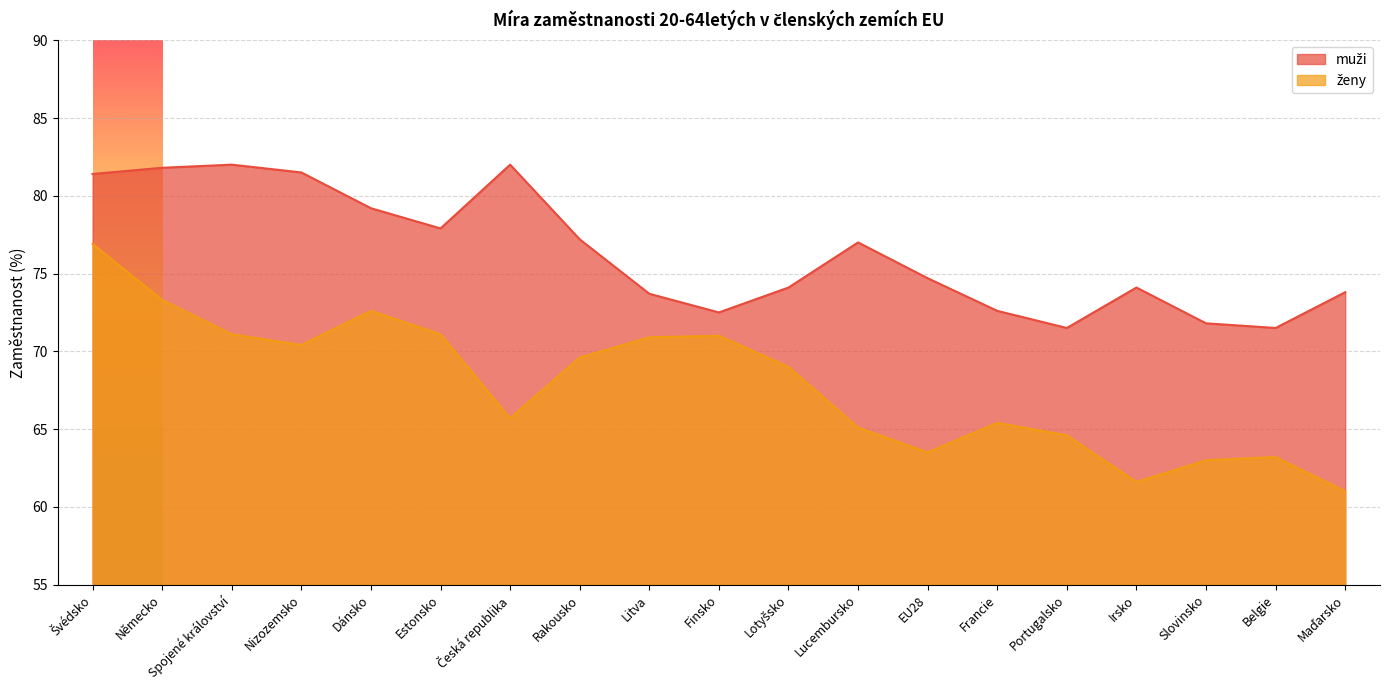

Rank the series by their average value, from highest to lowest.

muži, ženy